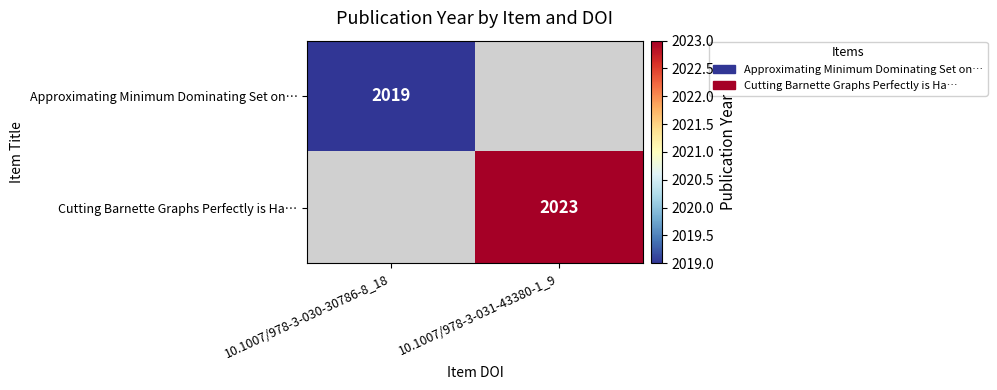

The Cutting Barnette Graphs Perfectly is Ha… series shows 2023 at 10.1007/978-3-031-43380-1_9. True or false?

True